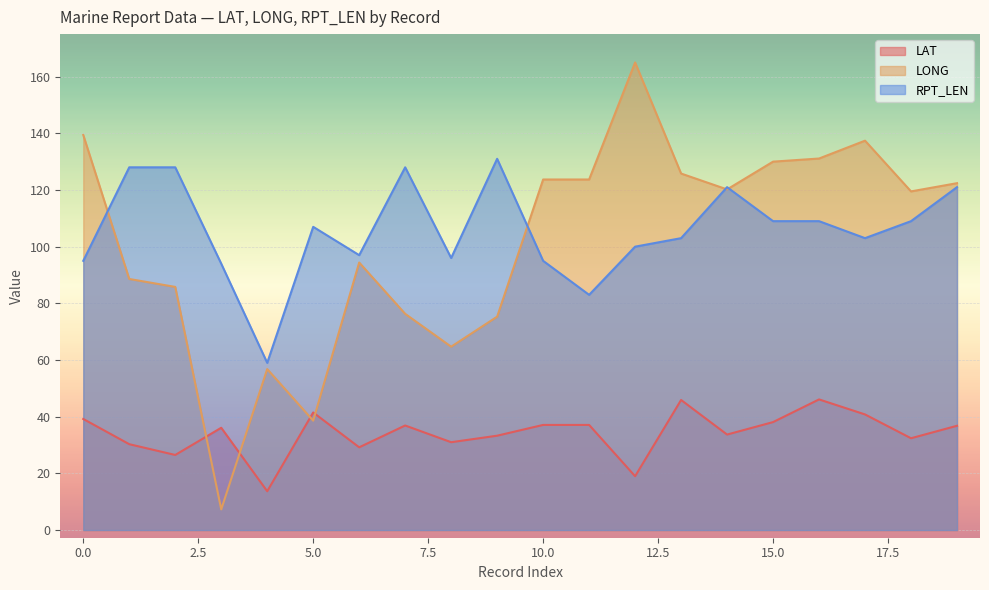

What value does the RPT_LEN series have at 17?

103.0